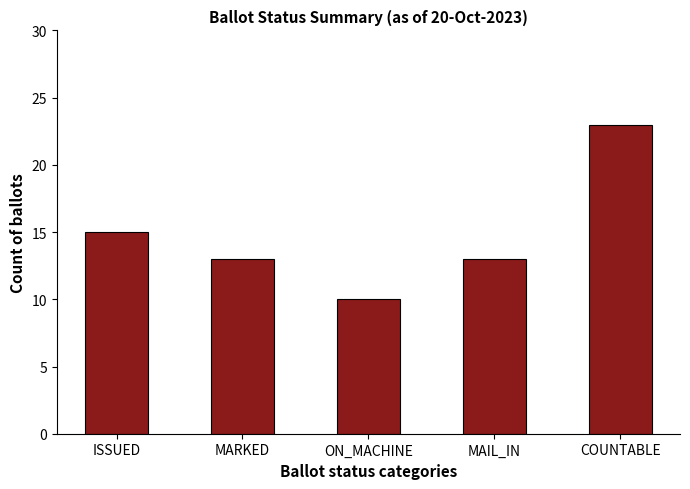

What is the change in value from ISSUED to MAIL_IN?

-2